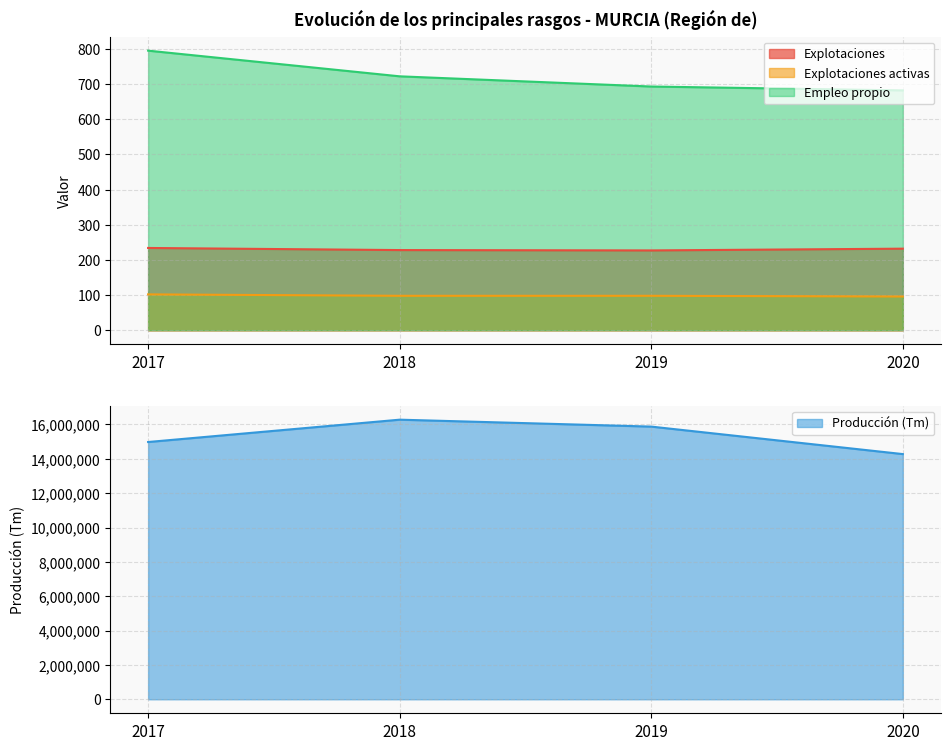

Which category has the highest value across all series?

2018